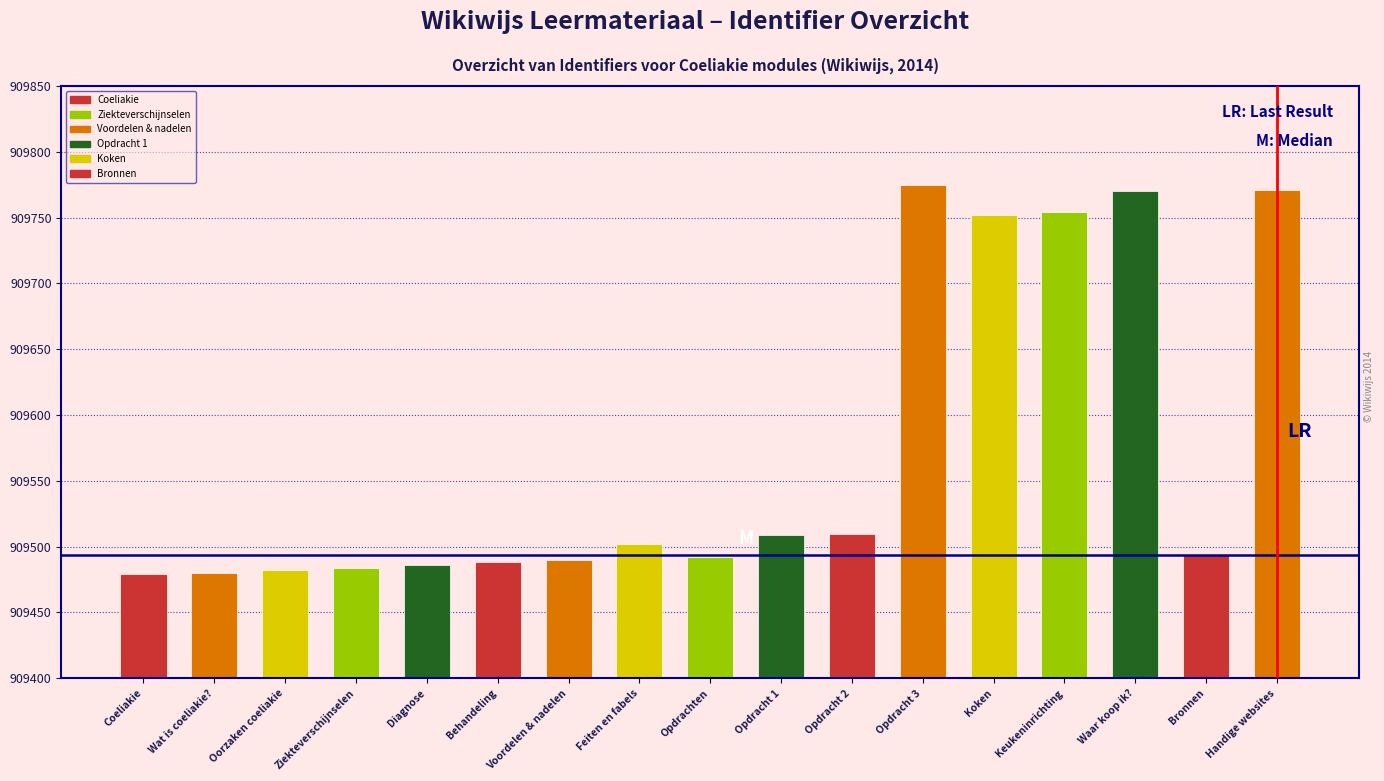

Does the chart contain stacked bars?

No